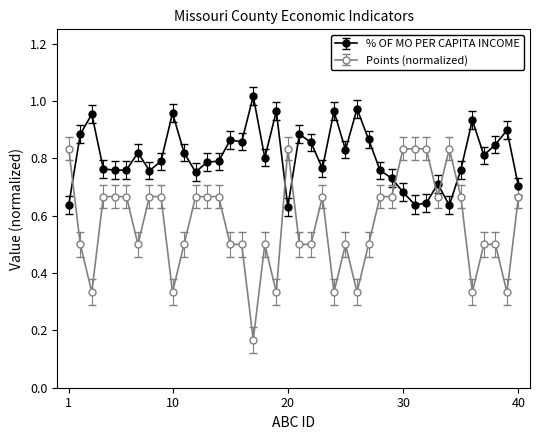

Which series has the largest total across all categories?

% OF MO PER CAPITA INCOME